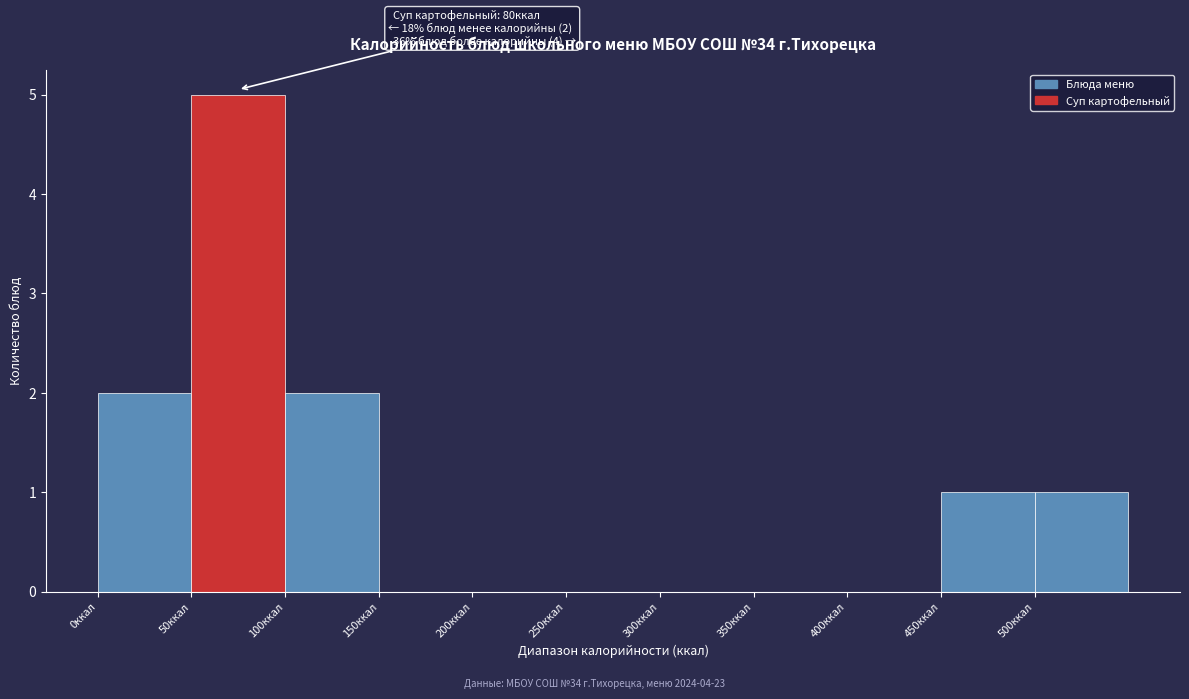

Over which range of the x-axis is the bar tallest?

50 to 100